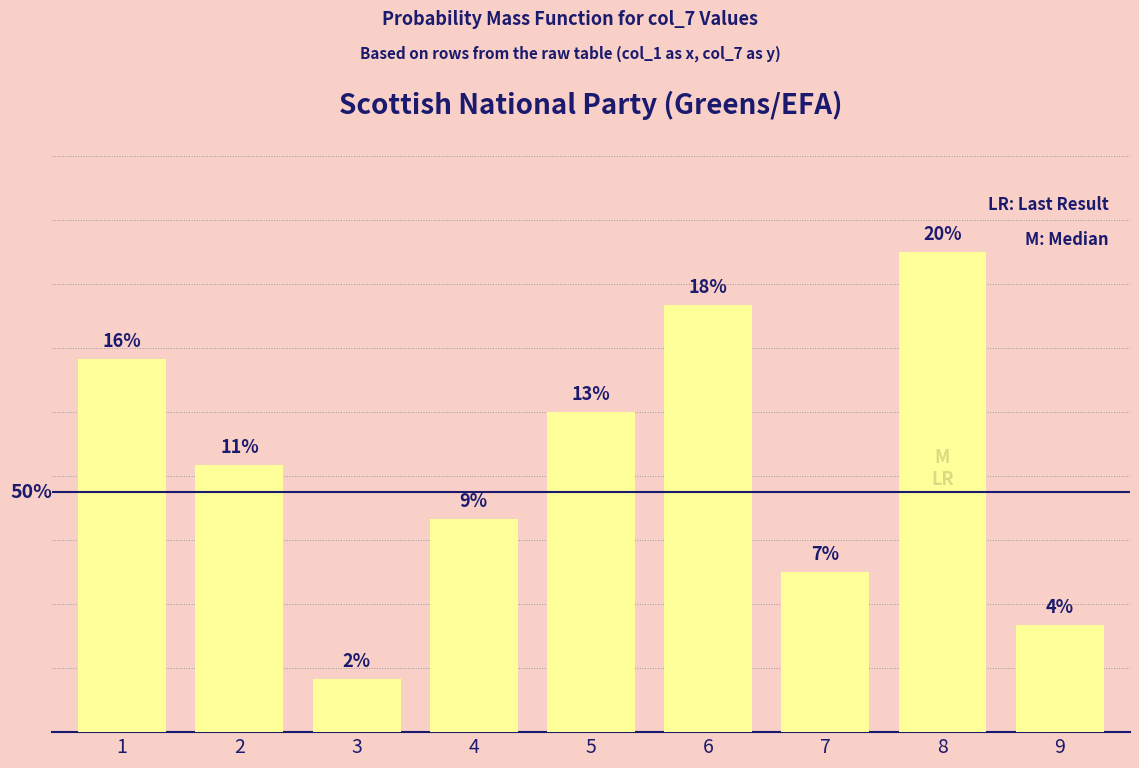

Are the bars horizontal?

No